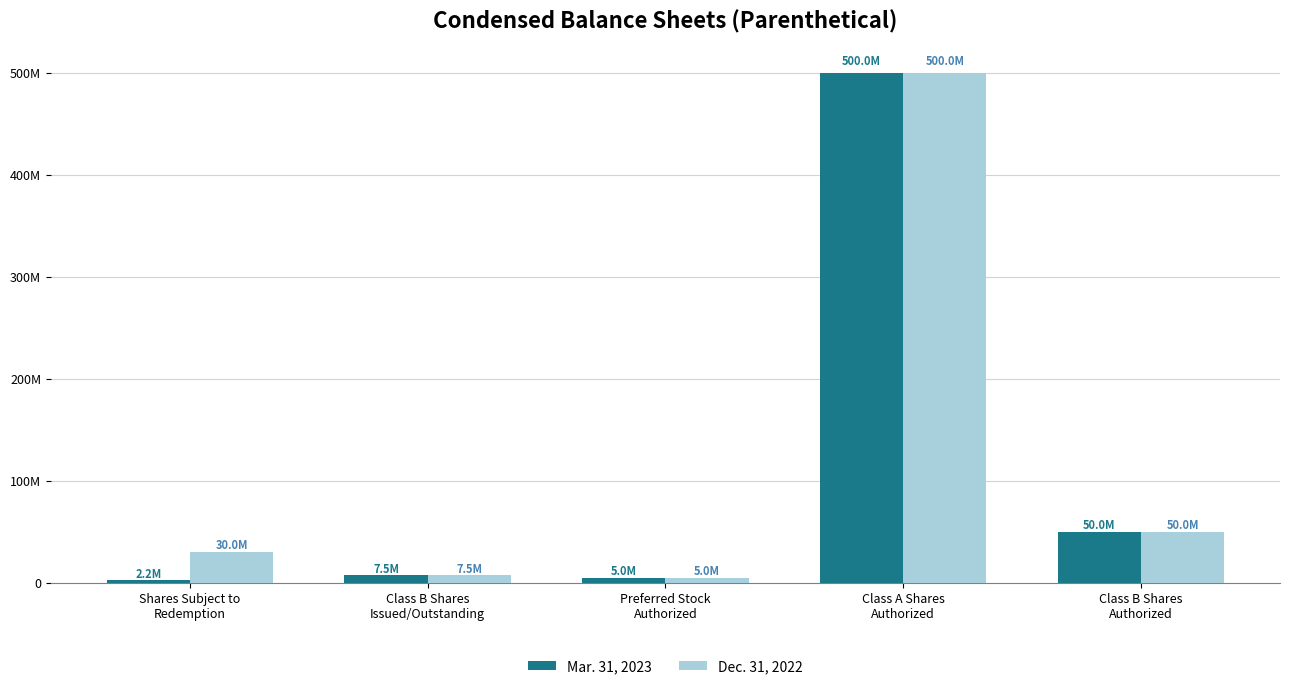

What are all the series names shown in the legend?

Mar. 31, 2023, Dec. 31, 2022